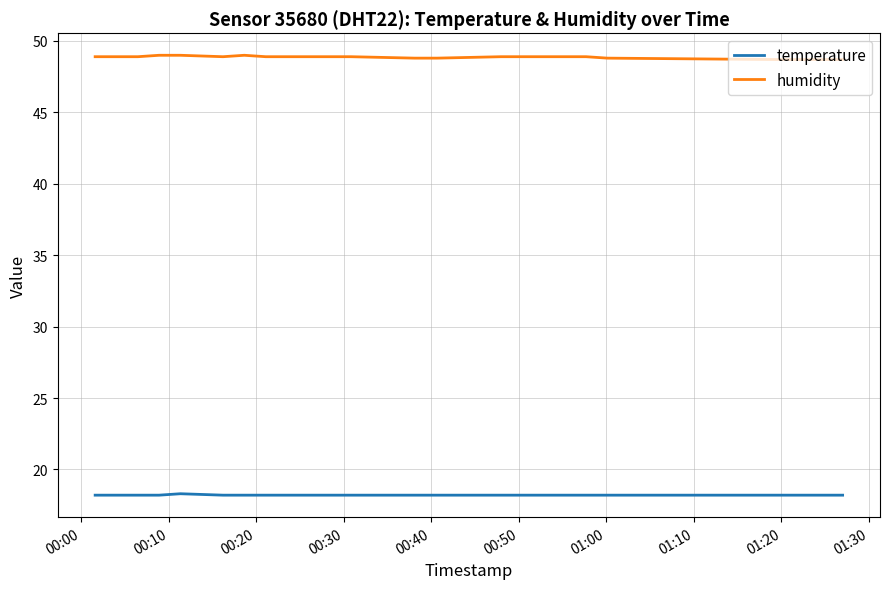

What is the greatest value displayed?

49.0